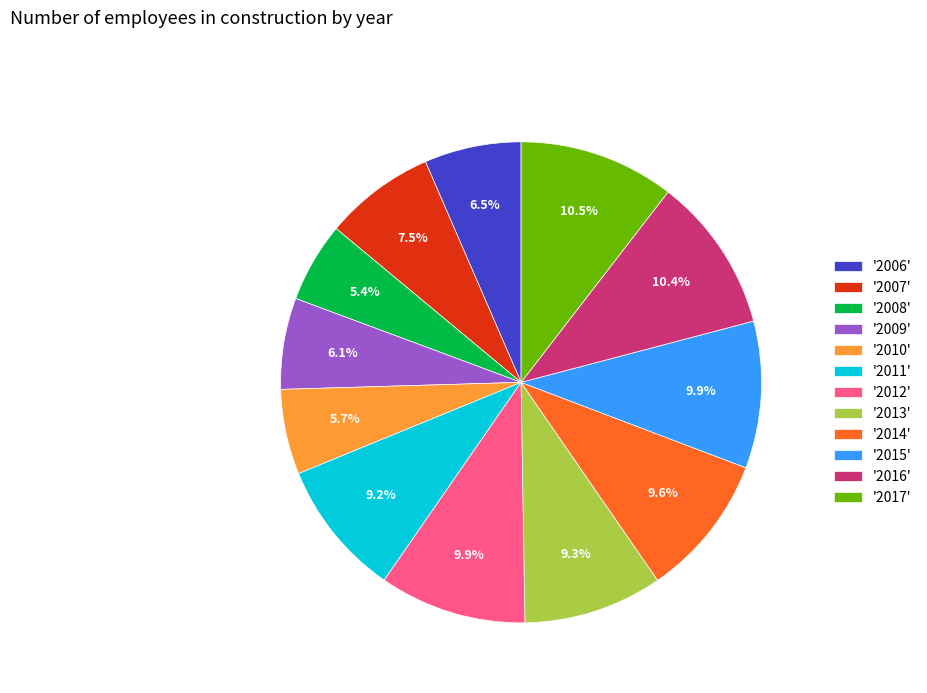

Does any single category account for the majority?

No